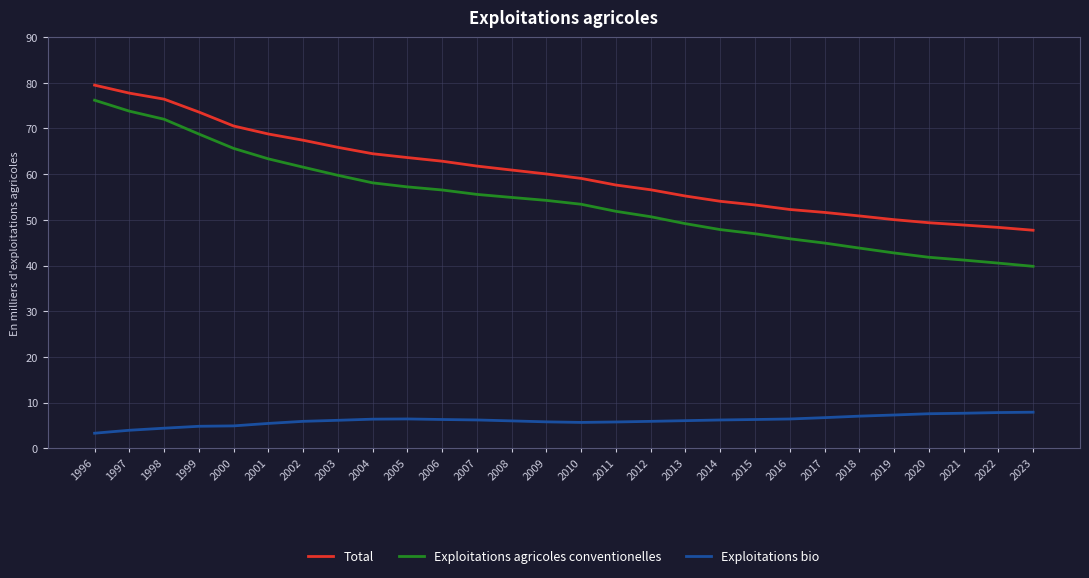

What is the spread (max minus min) of values at 2007?

55.6